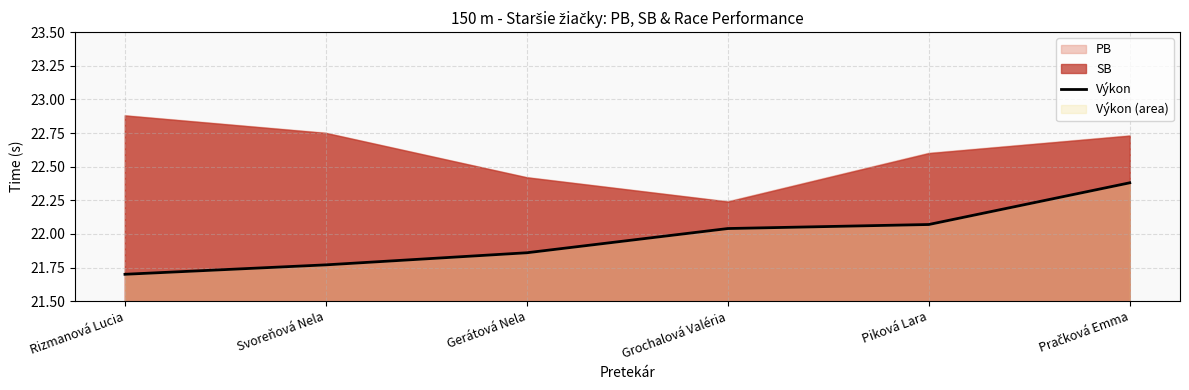

Rank the categories by value from highest to lowest.

Pračková Emma, Piková Lara, Grochalová Valéria, Gerátová Nela, Svoreňová Nela, Rizmanová Lucia